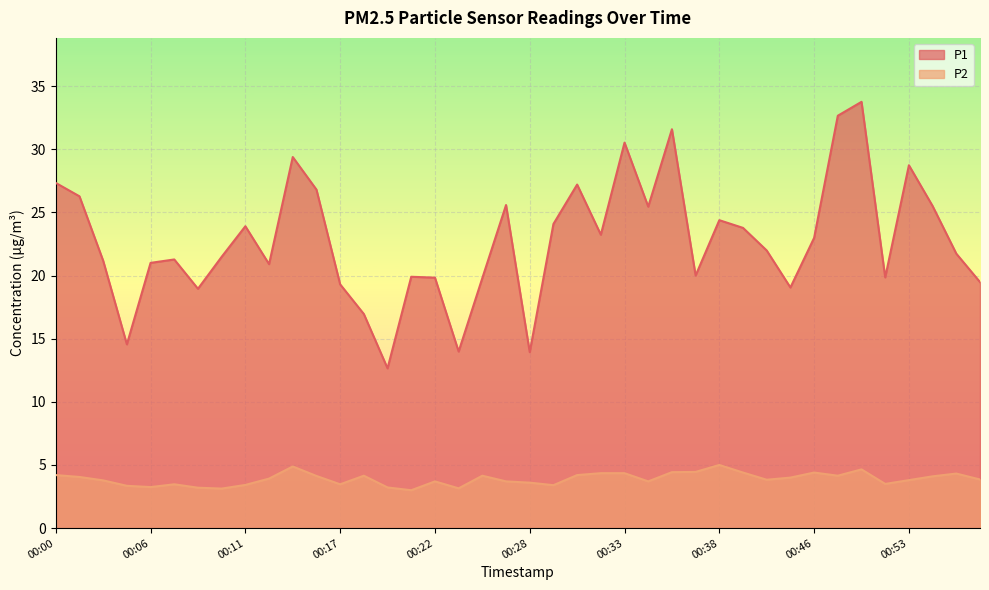

Which category has the lowest value in the P1 series?

00:19